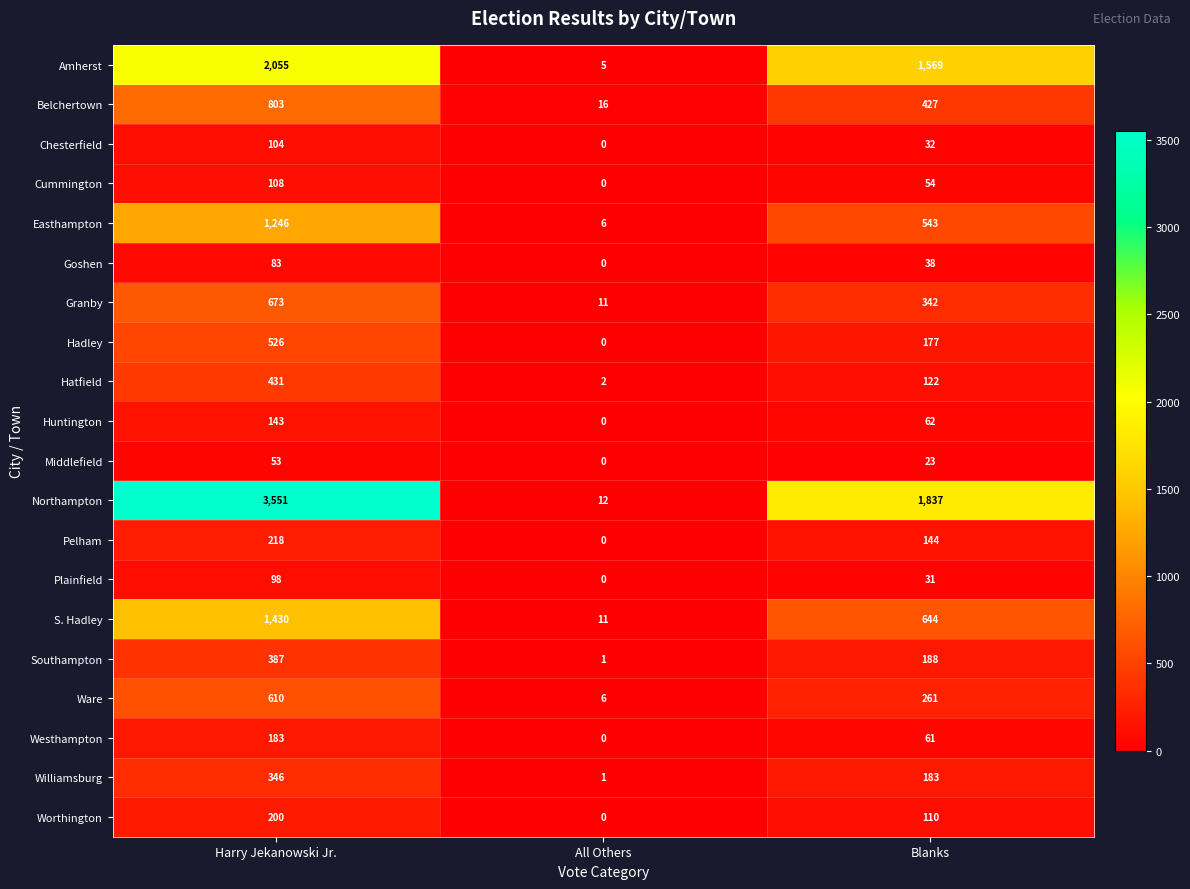

What is the spread (max minus min) of values at Blanks?

1814